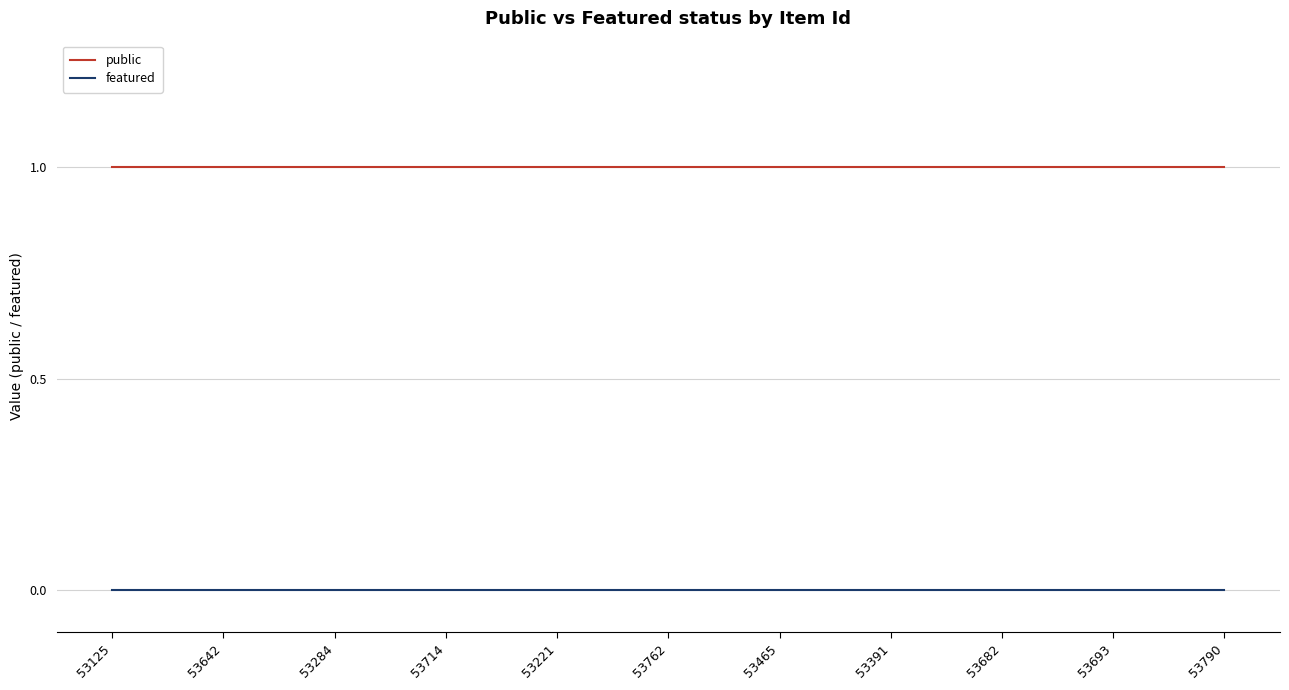

List the series in order of their peak value, lowest first.

featured, public